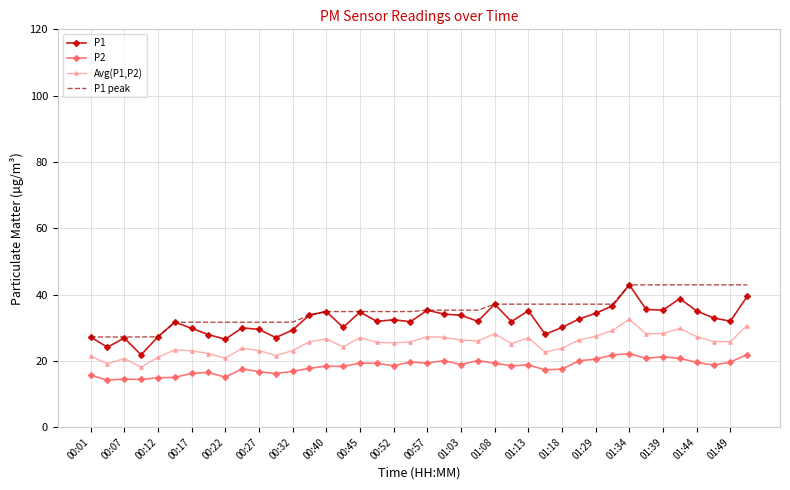

True or false: P1 and Avg(P1,P2) cross at least once.

False